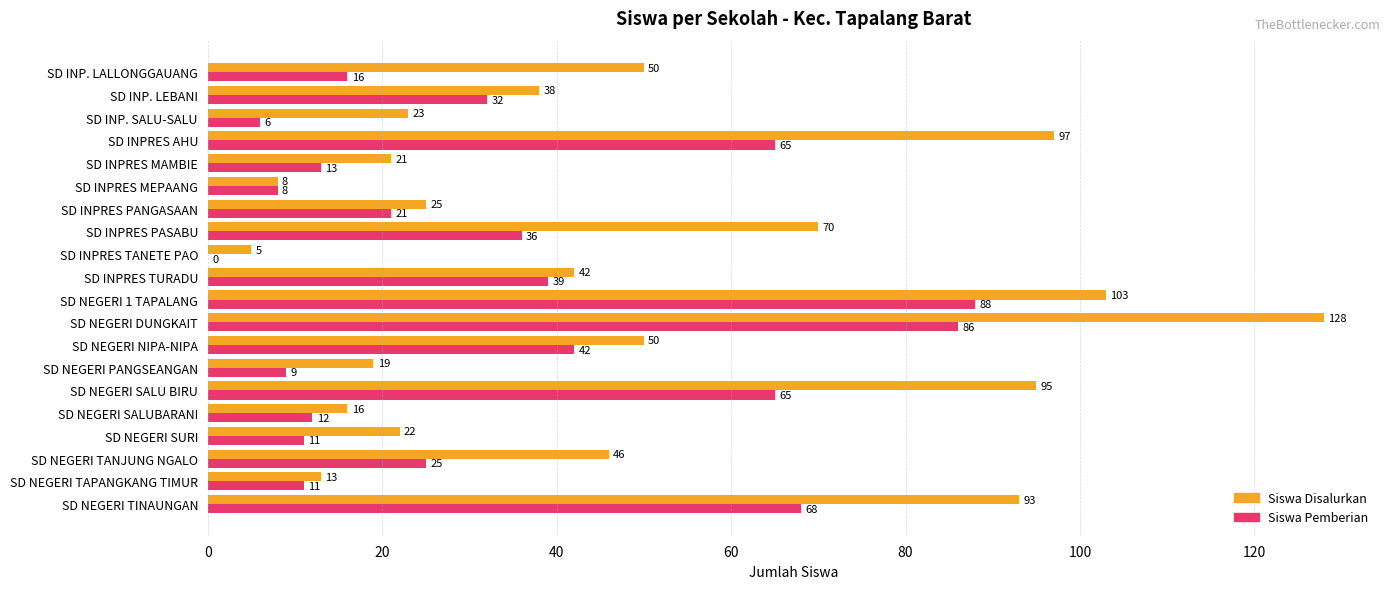

At which label is Siswa Disalurkan closest to 66?

SD INPRES PASABU